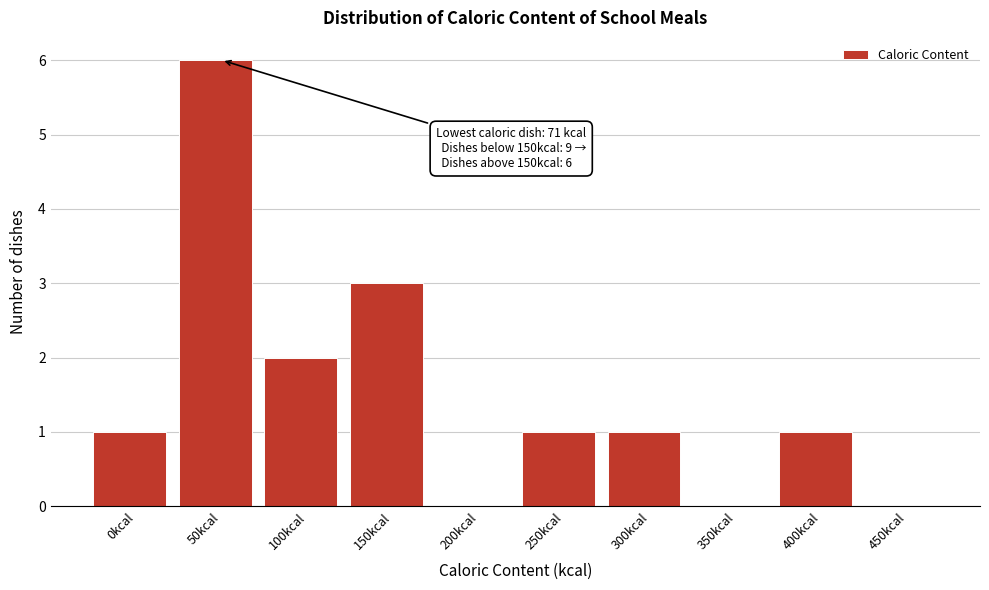

Reading left to right, transcribe all the data shown in this chart.

0kcal=1	50kcal=6	100kcal=2	150kcal=3	200kcal=0	250kcal=1	300kcal=1	350kcal=0	400kcal=1	450kcal=0